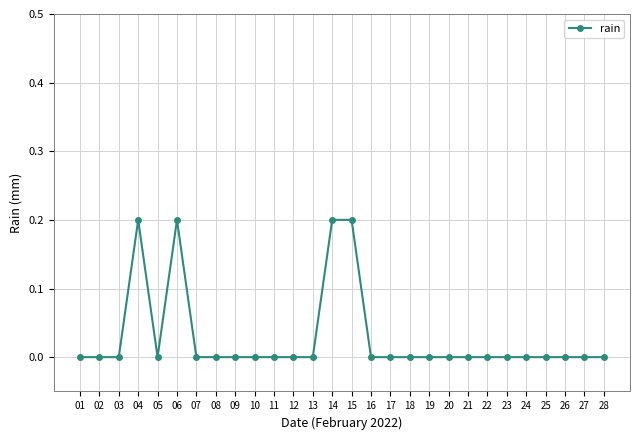

Is it true that the value at 01 is 0.1?

False